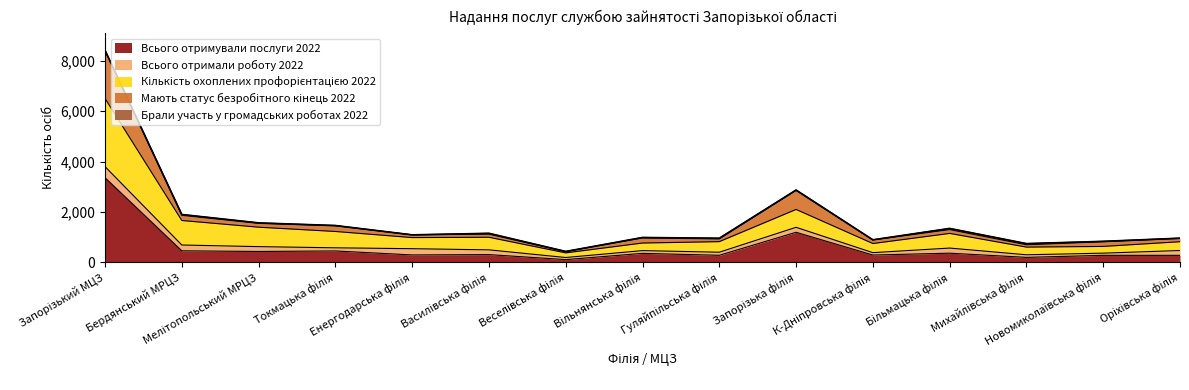

What is the highest value of the Всього отримували послуги 2022 series?

3357